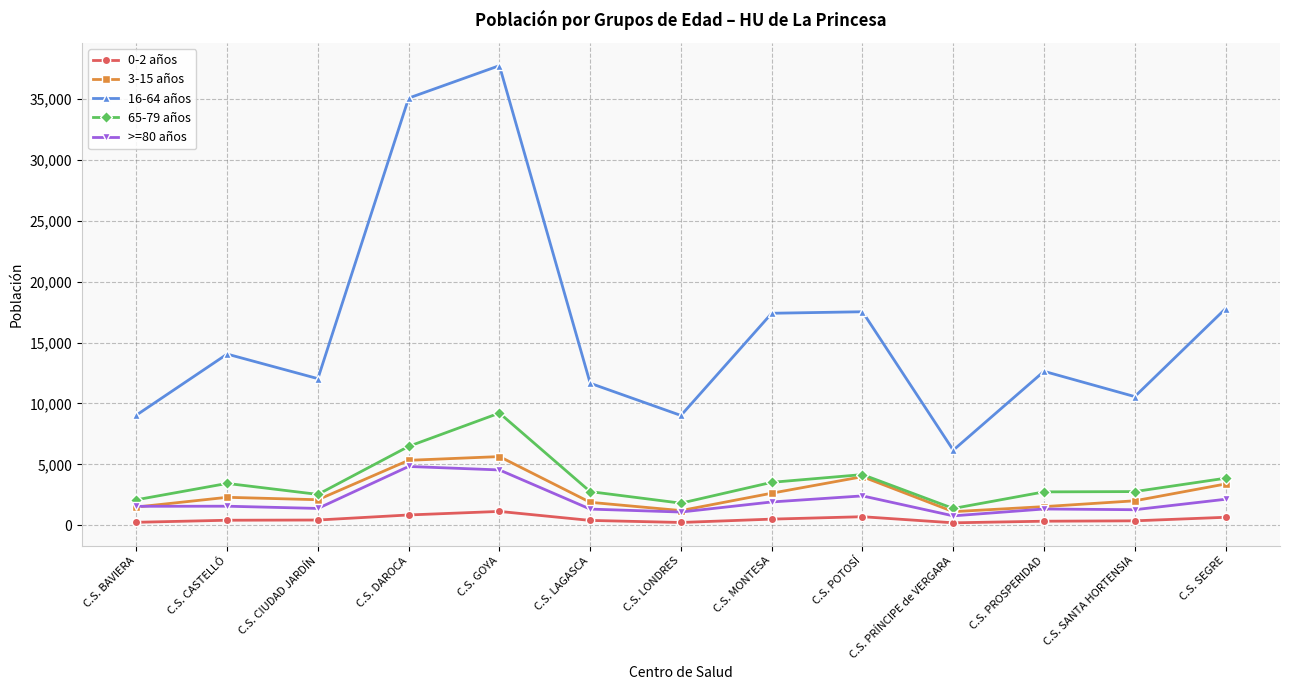

True or false: 65-79 años and 0-2 años intersect in this chart.

False